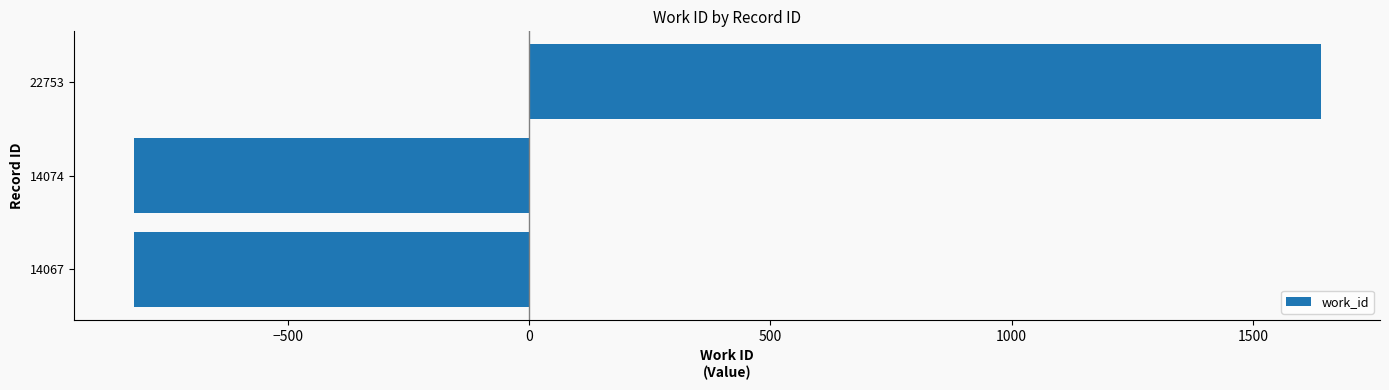

What is the difference between the values at 14067 and 22753?

2461.0